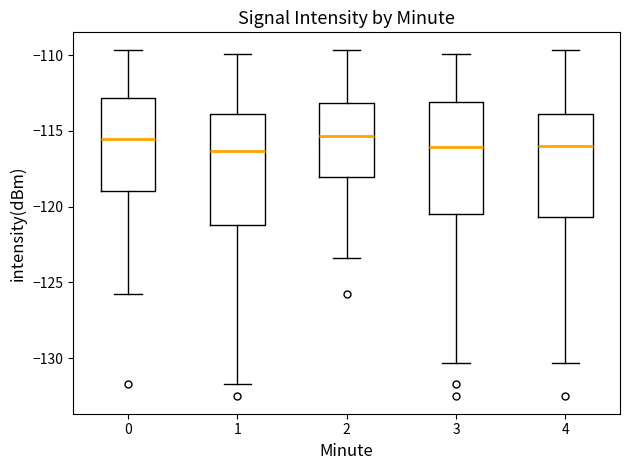

Reading left to right, read every box against the y-axis: the position of its median line, the range the box covers, and the ends of its whiskers. The values are not printed on the chart, so give them approximately, as read against the axis.

0: median -115.5, box -119.0 to -113.0, whiskers -126.0 to -109.5
1: median -116.5, box -121.0 to -114.0, whiskers -131.5 to -110.0
2: median -115.5, box -118.0 to -113.0, whiskers -123.5 to -109.5
3: median -116.0, box -120.5 to -113.0, whiskers -130.5 to -110.0
4: median -116.0, box -120.5 to -114.0, whiskers -130.5 to -109.5